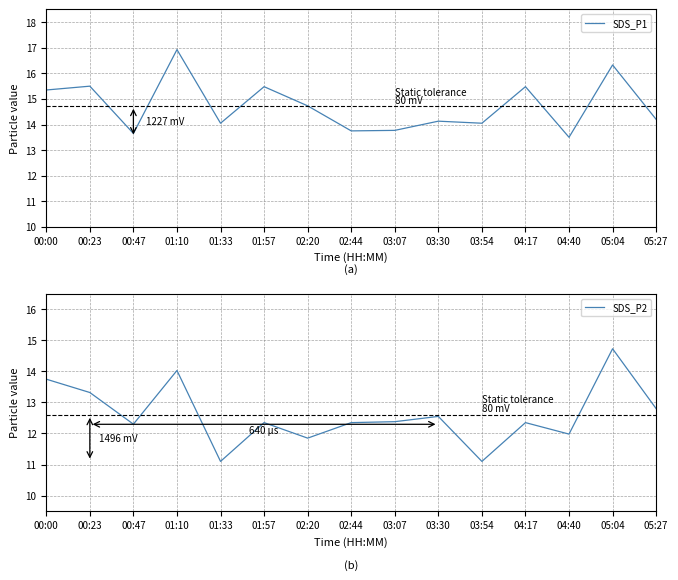

Is it true that SDS_P2 equals 21.8 at 01:10?

False